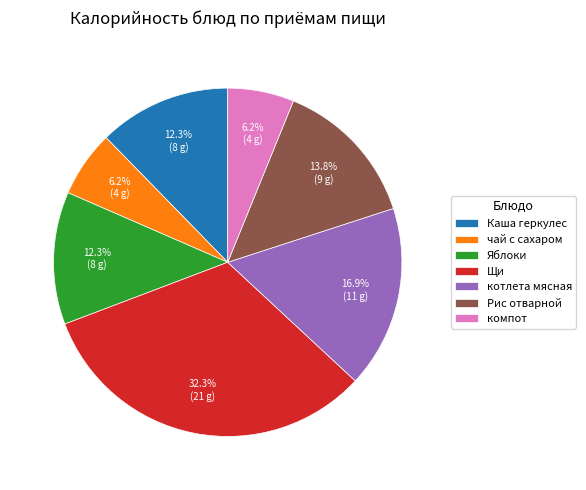

Is the sum of чай с сахаром and компот greater than half?

No